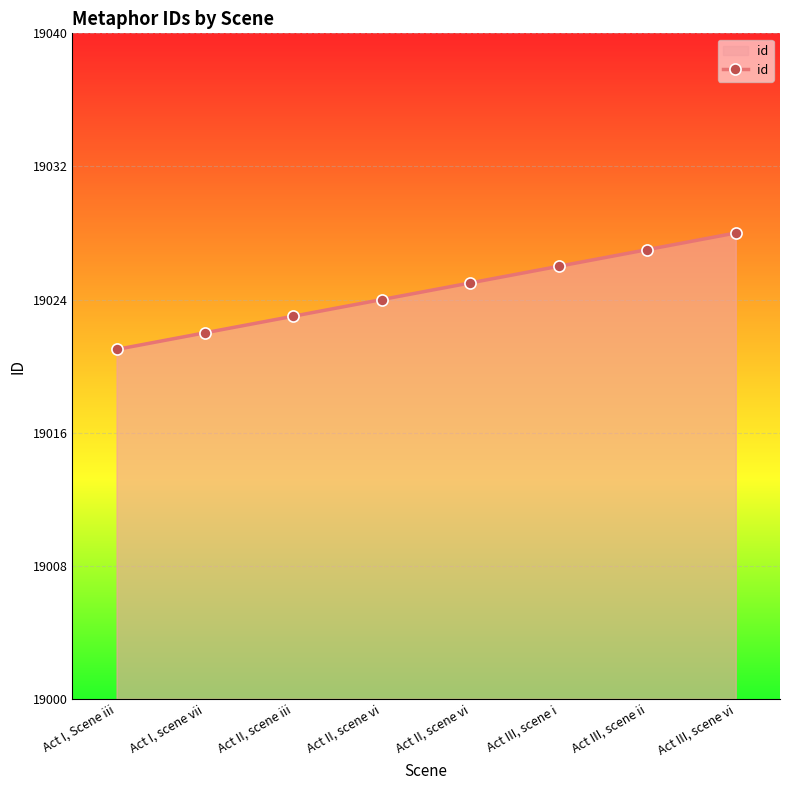

How many categories are shown in the chart?

8